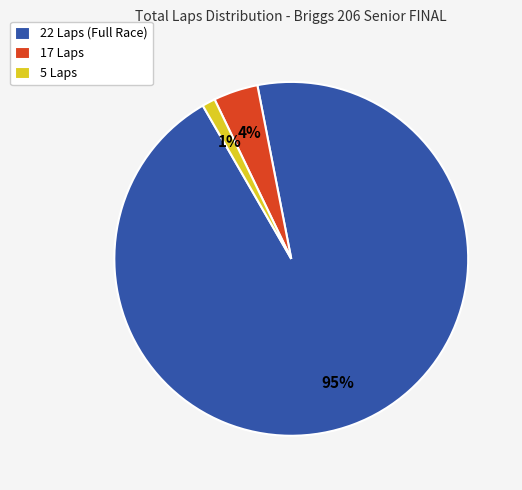

Between 5 Laps and 22 Laps (Full Race), which is larger?

22 Laps (Full Race)